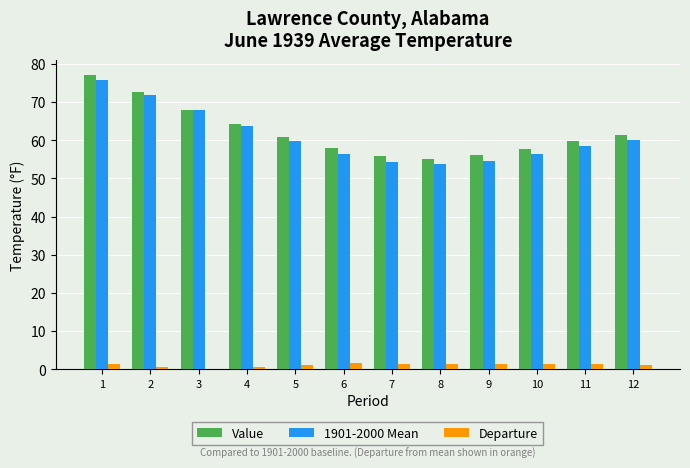

What is the sum of all Value values?

746.7